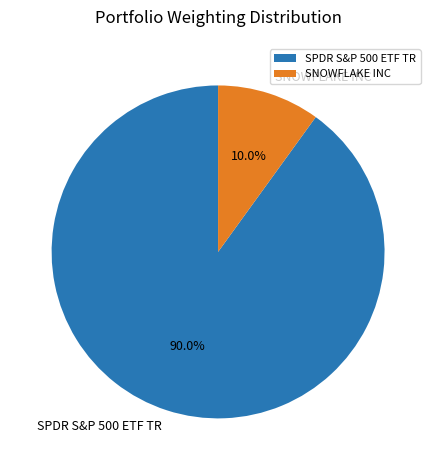

Rank the categories by value from lowest to highest.

SNOWFLAKE INC, SPDR S&P 500 ETF TR